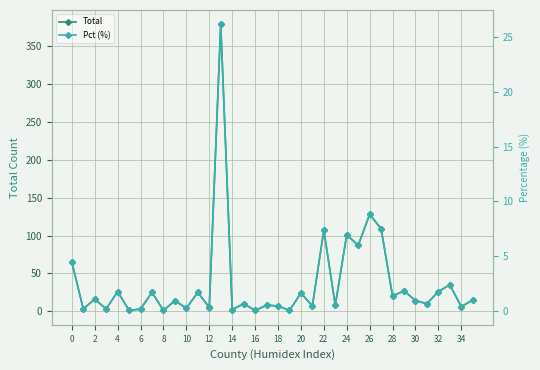

Which series has the largest total across all categories?

Total